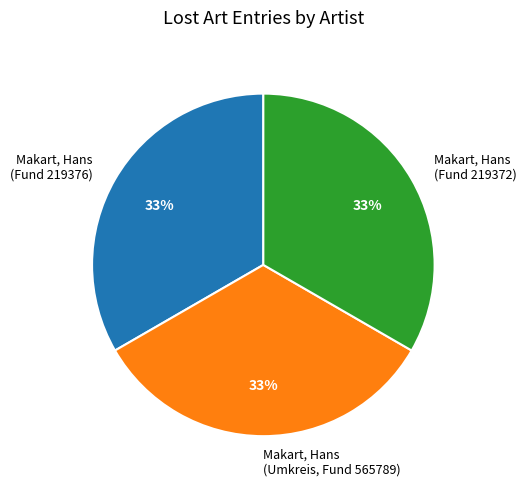

Is there a majority slice in this chart?

No